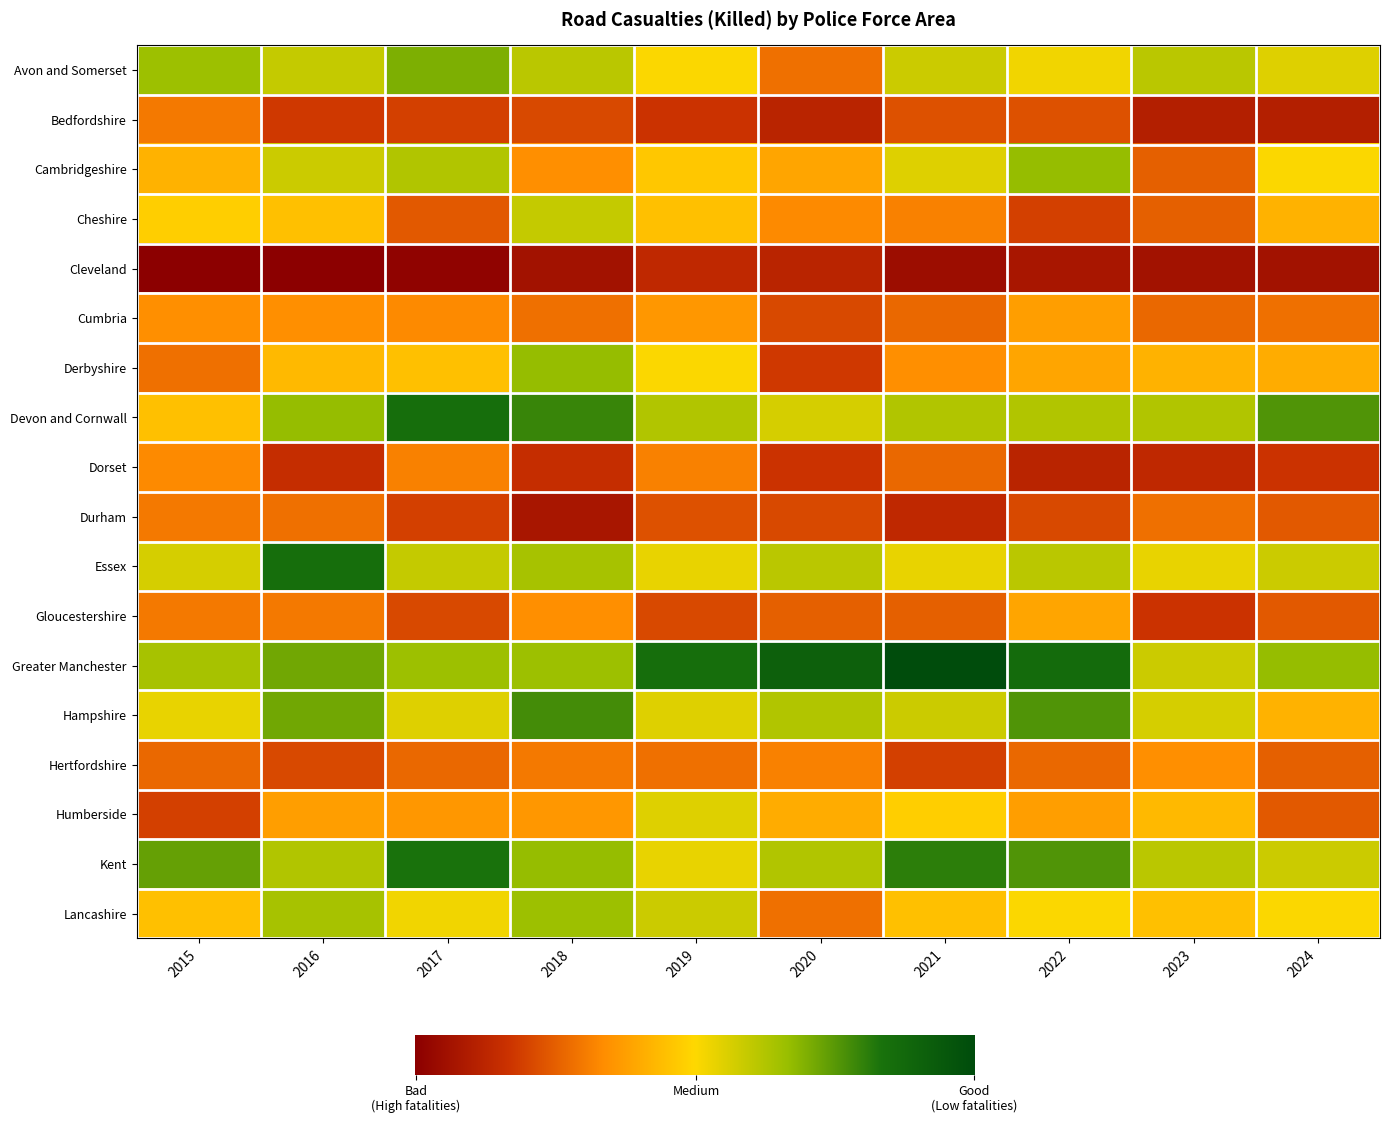

At which label does Dorset first exceed 17?

2015